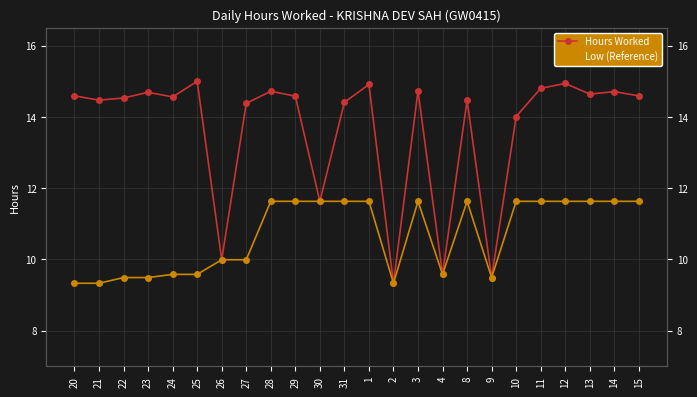

At how many categories does at least one series exceed 11?

20